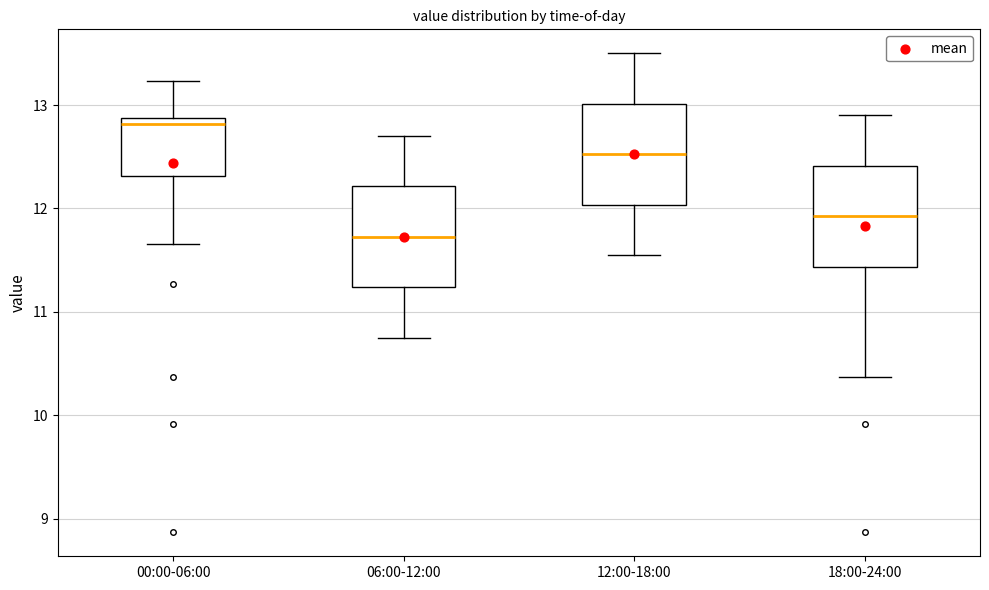

Reading left to right, transcribe this box plot: for each box, give where its median line is, the range the box spans, and where its two whiskers end, as read against the y-axis. The values are not printed on the chart, so give them approximately, as read against the axis.

00:00-06:00: median 12.8, box 12.3 to 12.9, whiskers 11.7 to 13.2
06:00-12:00: median 11.7, box 11.2 to 12.2, whiskers 10.8 to 12.7
12:00-18:00: median 12.5, box 12.0 to 13.0, whiskers 11.6 to 13.5
18:00-24:00: median 11.9, box 11.4 to 12.4, whiskers 10.4 to 12.9